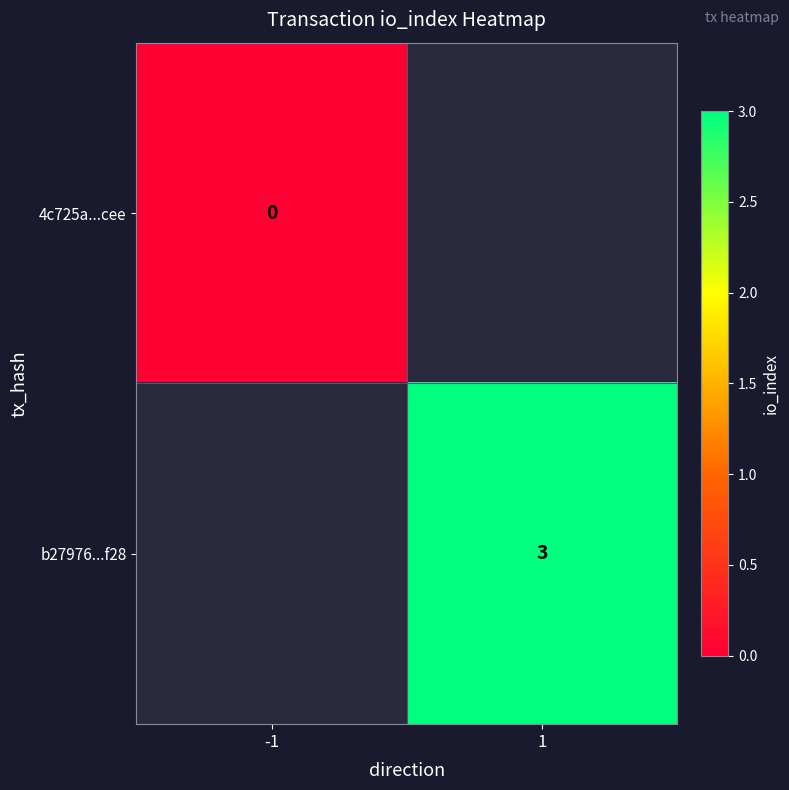

The value of b27976...f28 at 1 is 5.3. True or false?

False